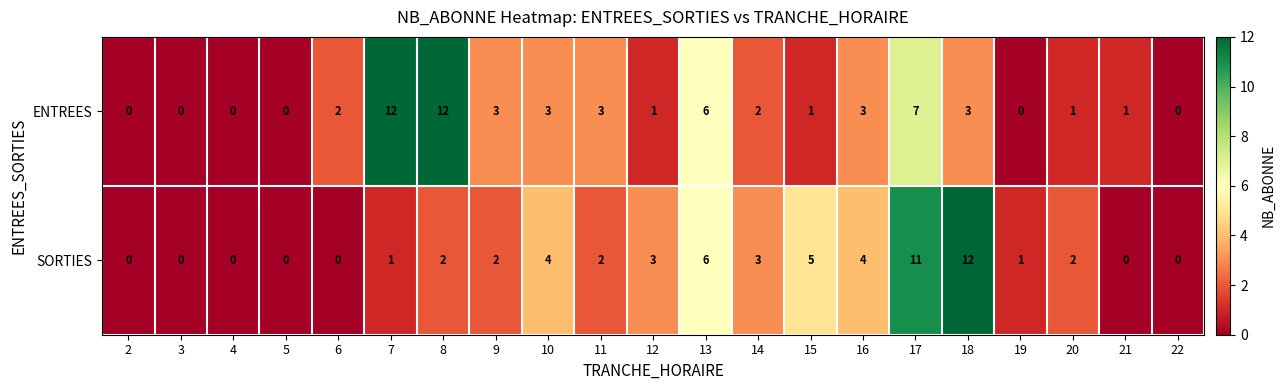

Is it true that SORTIES equals 2 at 8?

True